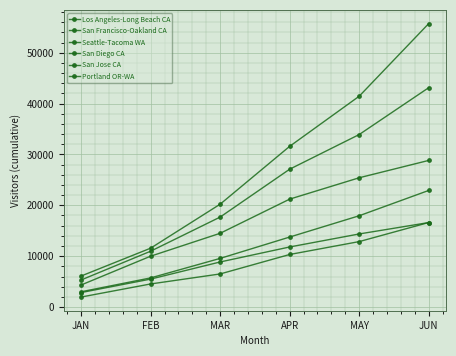

Reading right to left, list all the values displayed in this chart.

Los Angeles-Long Beach CA: 55736.0	41453.0	31599.2	20223.0	11573.0	6098.3
San Francisco-Oakland CA: 43130.9	33917.8	27102.8	17690.9	10978.8	5322.3
Seattle-Tacoma WA: 28830.1	25418.9	21219.8	14503.8	10000.0	4336.2
San Diego CA: 22927.7	17951.0	13764.0	9565.6	5731.1	3005.3
San Jose CA: 16620.8	12870.1	10334.8	6509.7	4540.4	1967.0
Portland OR-WA: 16613.6	14372.0	11812.7	8864.2	5496.3	2844.6